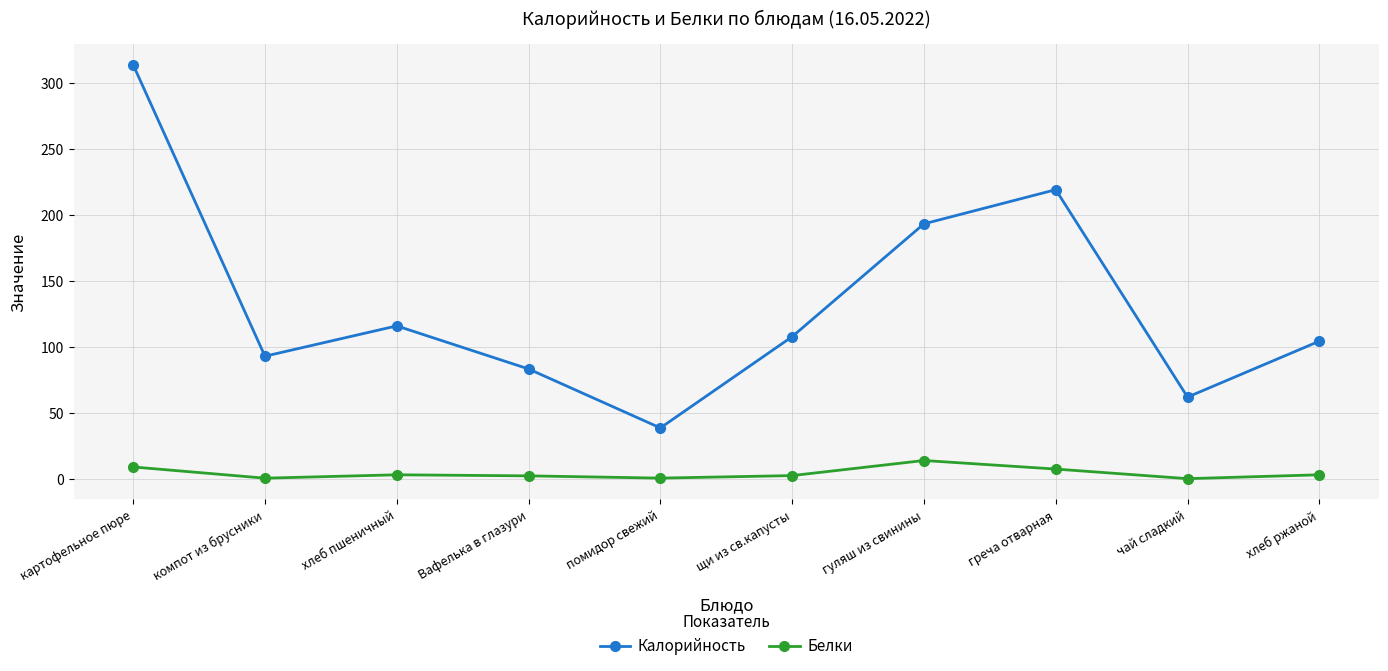

What is the label of the 6th point from the left?

щи из св.капусты